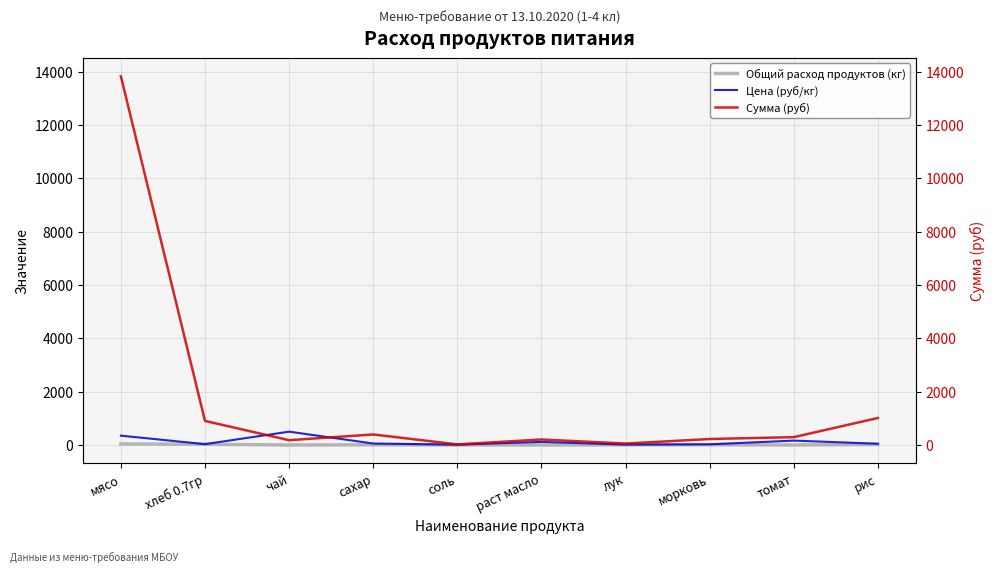

Where does the Общий расход продуктов (кг) series first go above 7?

мясо